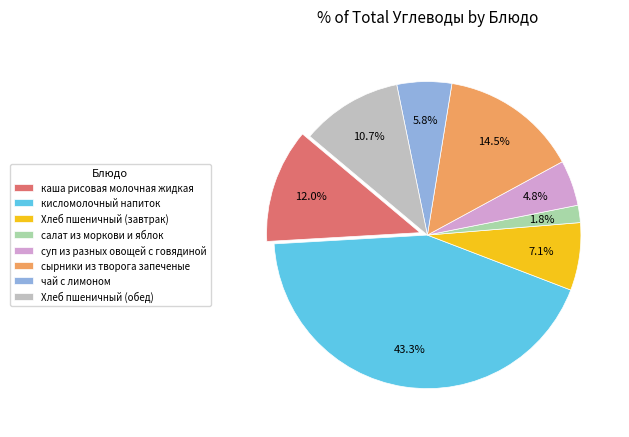

How many segments does this pie chart have?

8